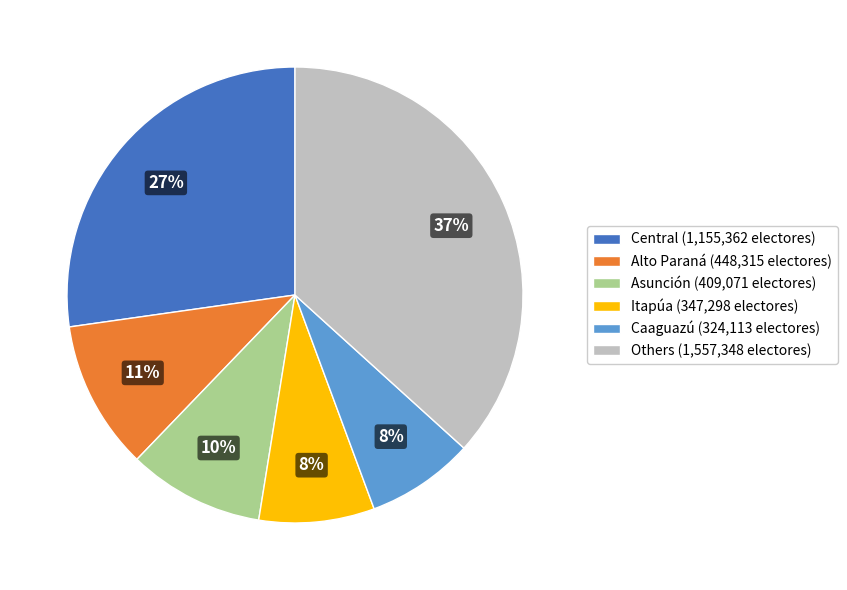

To the nearest percent, what is the combined percentage of Itapúa (347,298 electores) and Alto Paraná (448,315 electores)?

19%